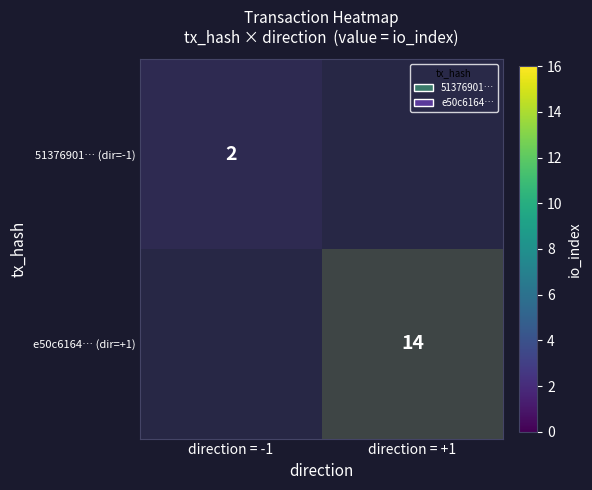

At direction = -1, list the series in order from largest to smallest.

e50c6164… (dir=+1), 51376901… (dir=-1)